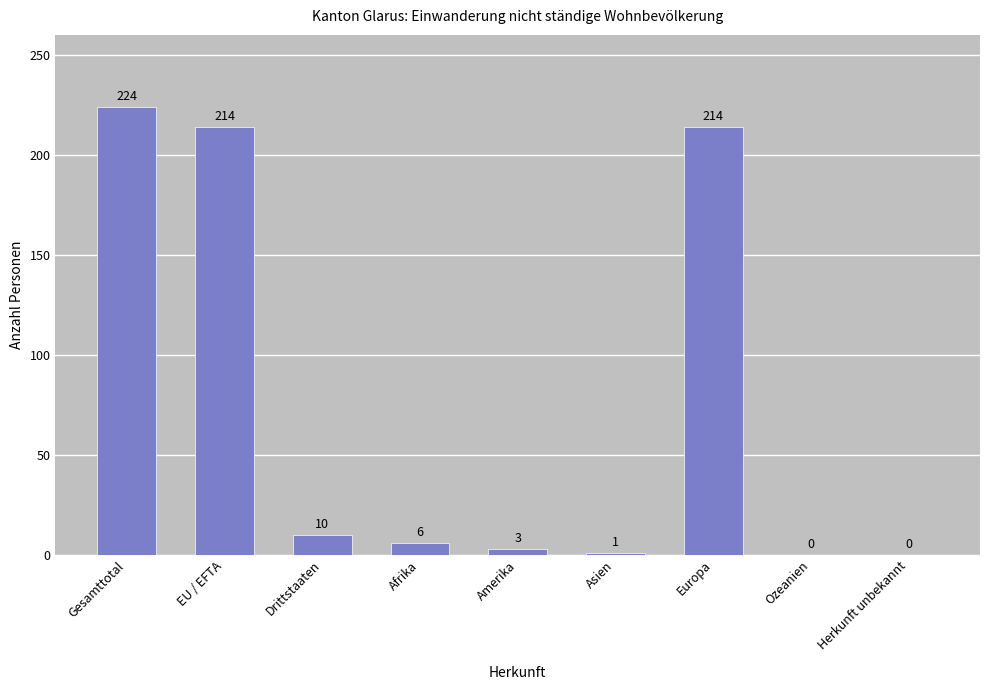

Reading right to left, transcribe all the data shown in this chart.

0	0	214	1	3	6	10	214	224